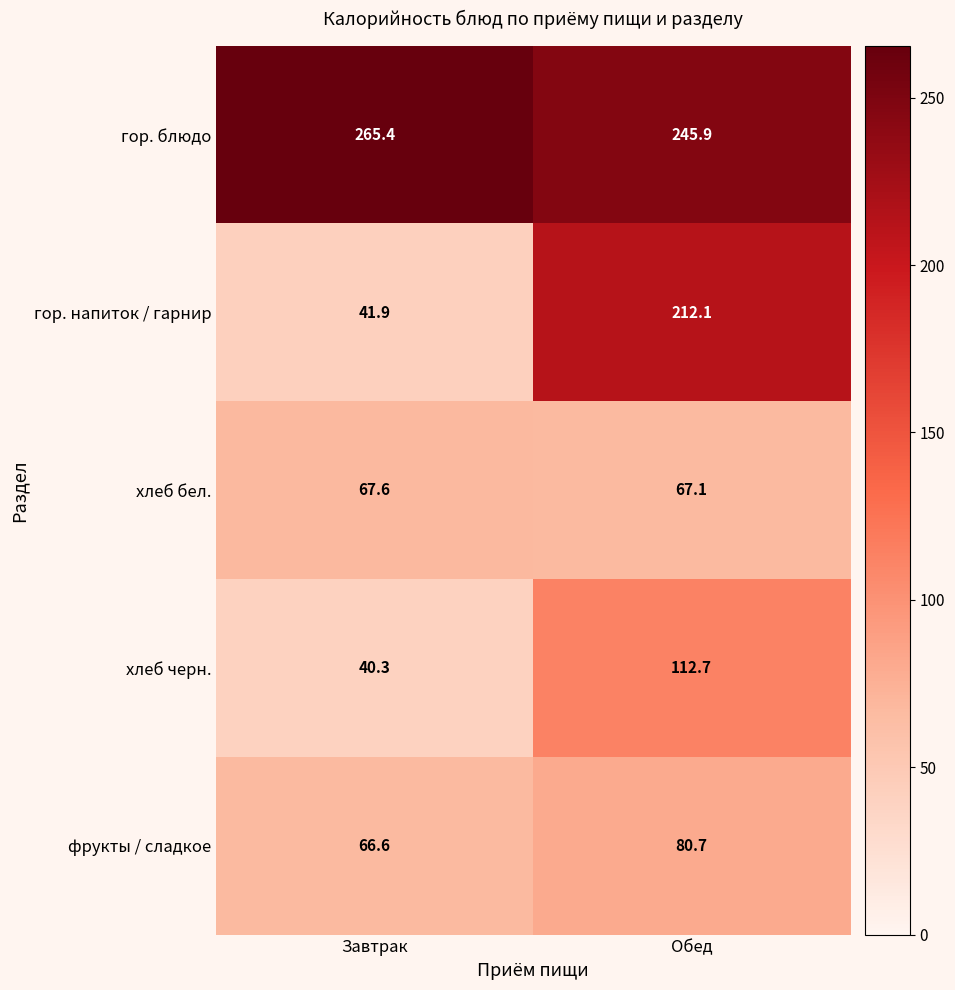

True or false: гор. блюдо has a value of 137.9 at Обед.

False